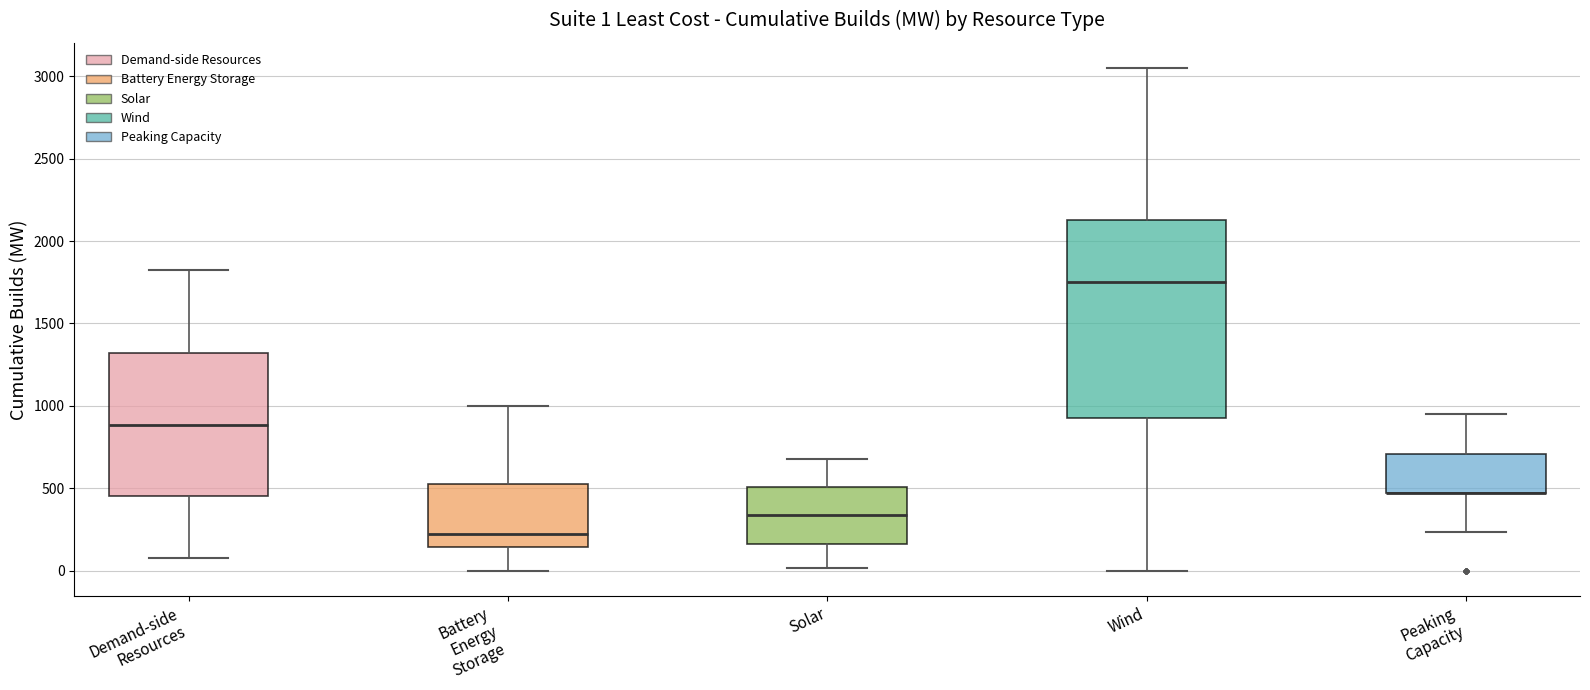

Comparing the boxes themselves (not the whiskers), which one is the tallest?

Wind